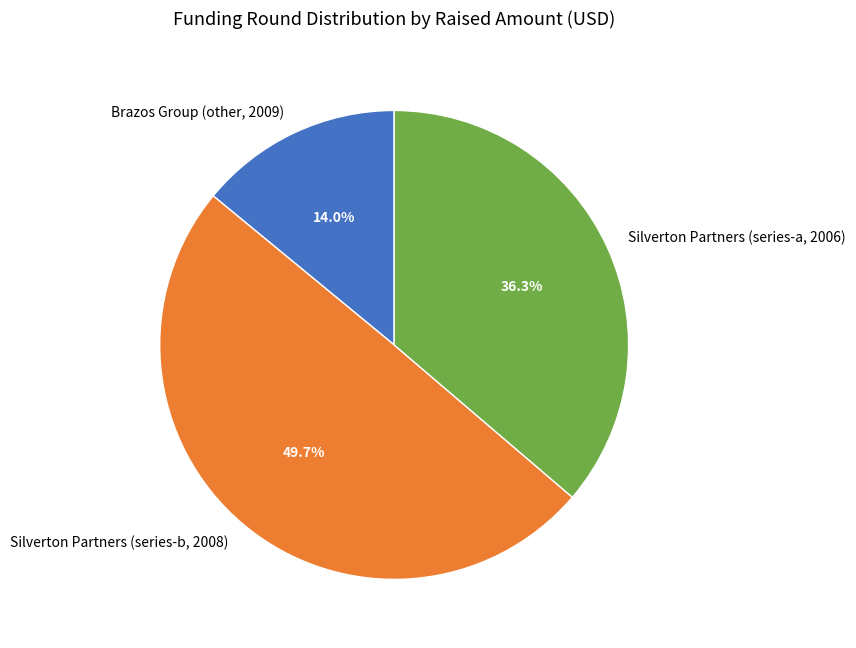

Which has a higher value, Silverton Partners (series-b, 2008) or Silverton Partners (series-a, 2006)?

Silverton Partners (series-b, 2008)